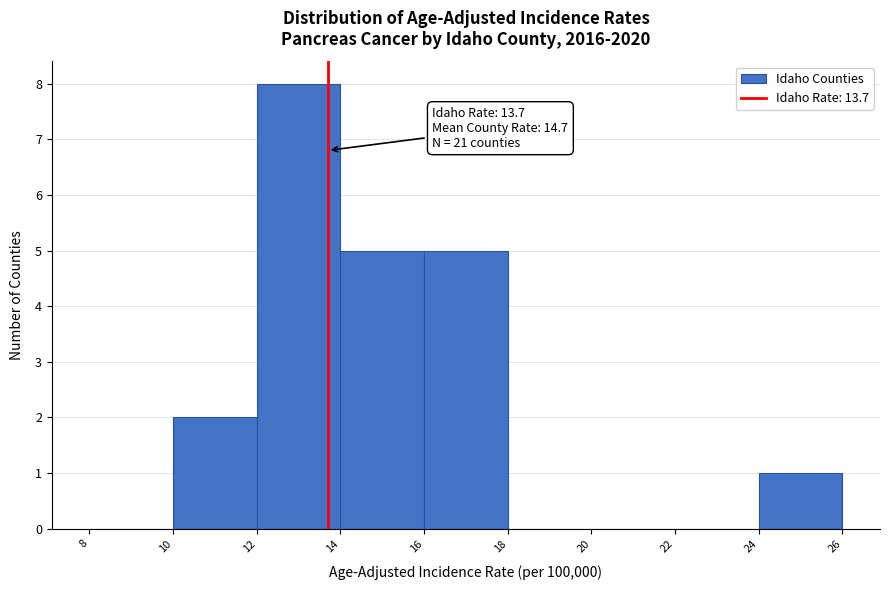

Which range on the x-axis has the tallest bar?

12 to 14